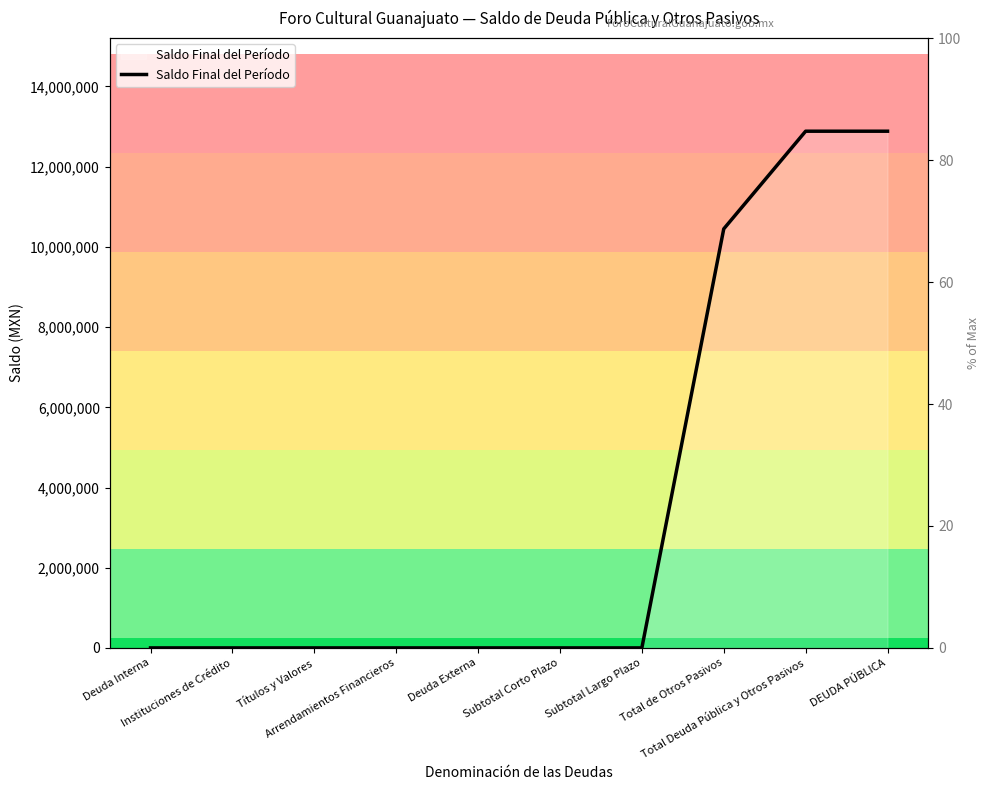

Which category has the highest value across all series?

Total Deuda Pública y Otros Pasivos